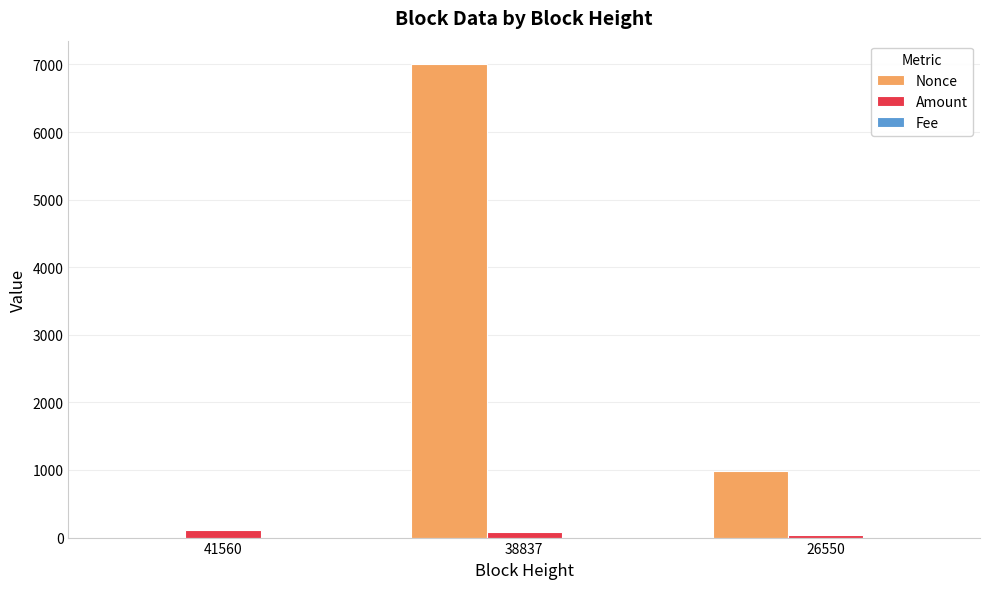

What is the total value across all series at 41560?

119.0